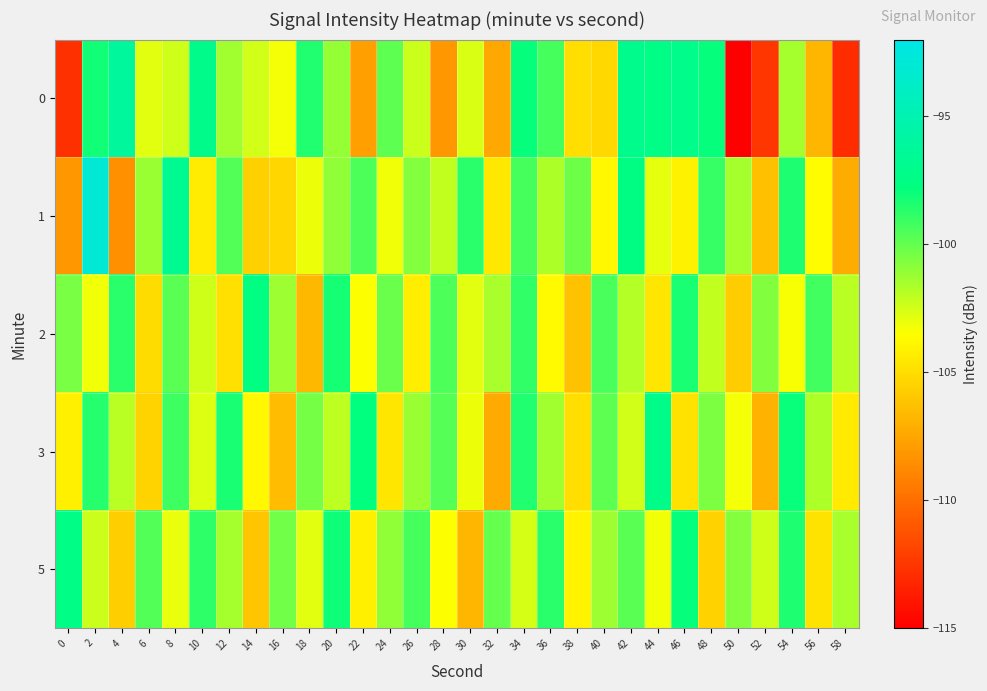

What is the total value across all series at 52?

-528.8